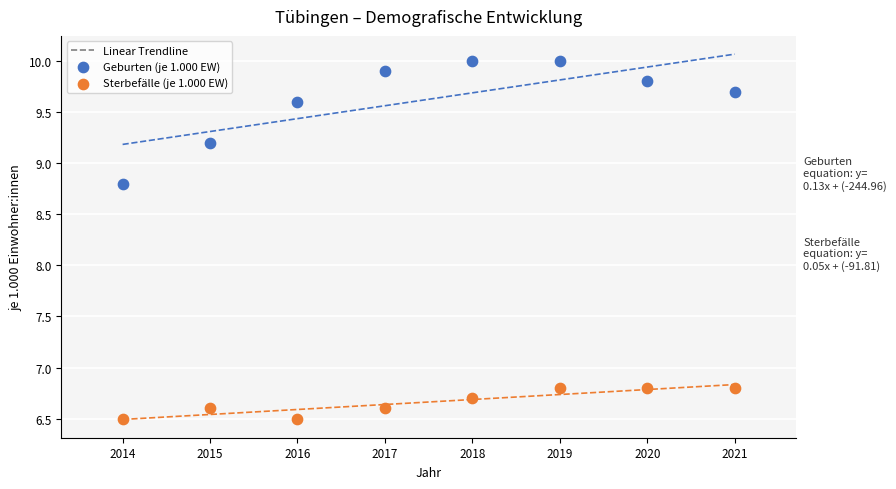

What is the X range (max minus min) for the scatter plot?

7.0